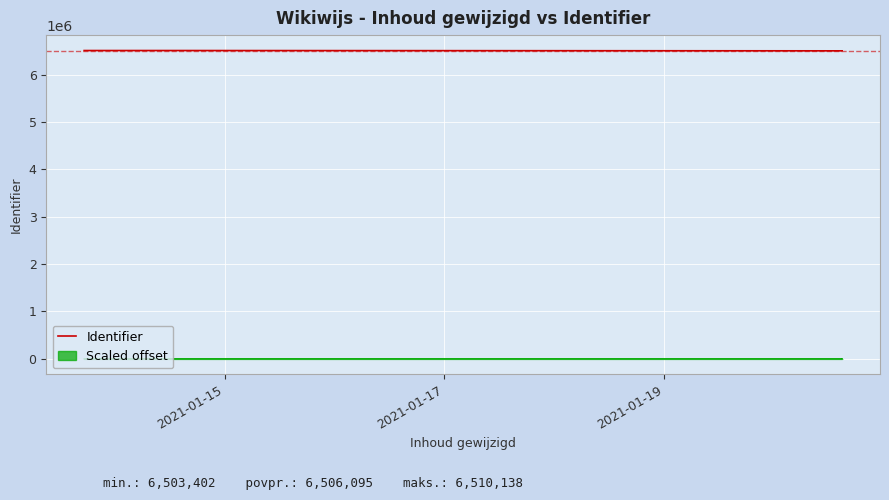

The chart shows a value of 9419640 at 3. True or false?

False